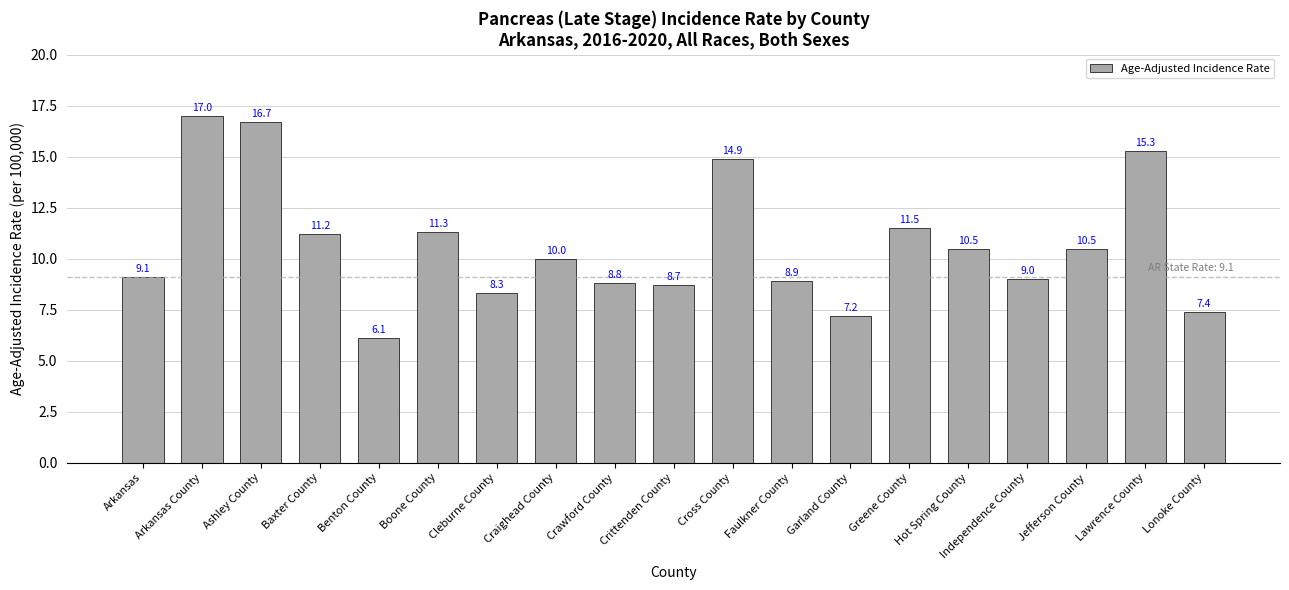

How many distinct data groups are displayed?

1